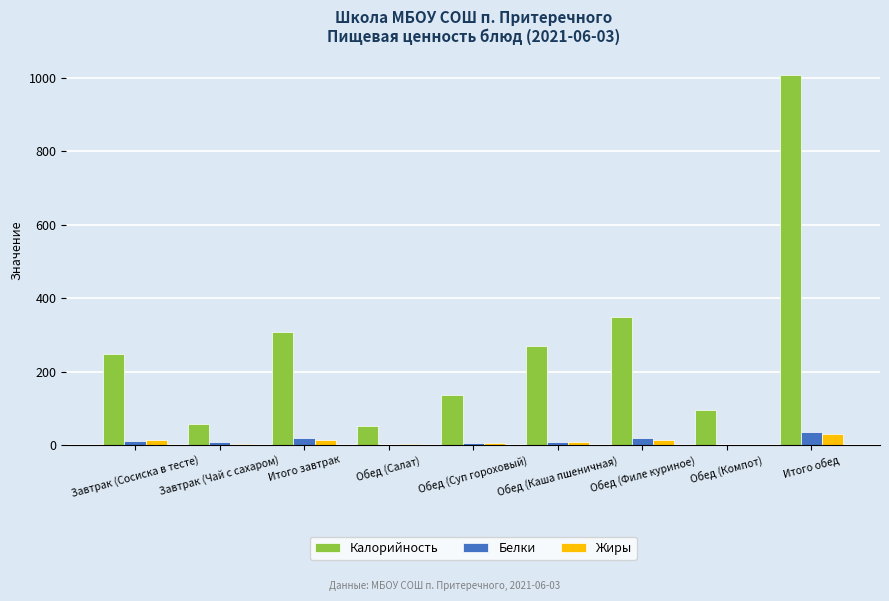

True or false: Калорийность has a value of 90.5 at Завтрак (Чай с сахаром).

False